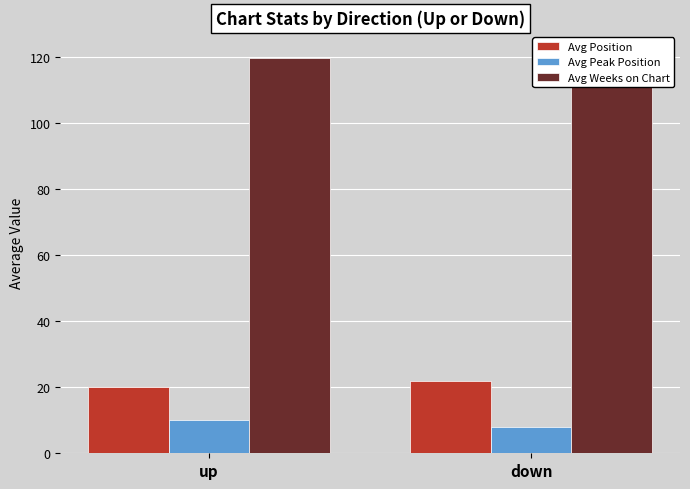

Reading left to right, what are all the values shown in this chart?

Avg Position: 20.1	21.9
Avg Peak Position: 10.2	8.1
Avg Weeks on Chart: 120.0	121.7